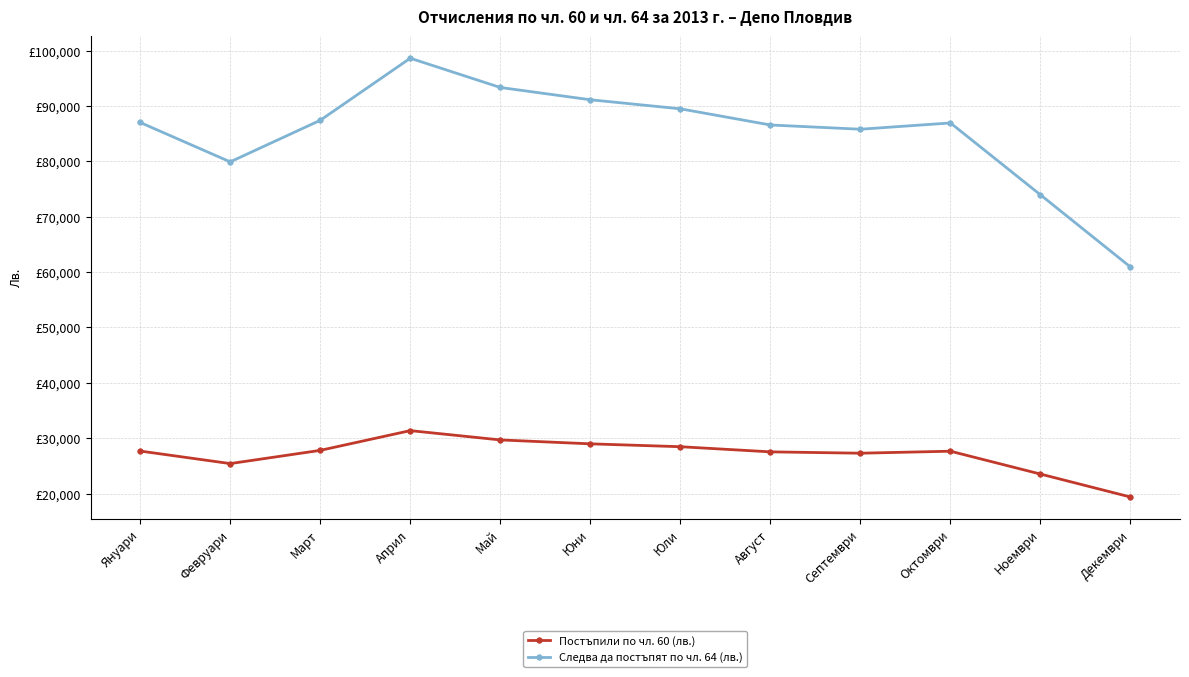

Which series has the largest range (max minus min)?

Следва да постъпят по чл. 64 (лв.)